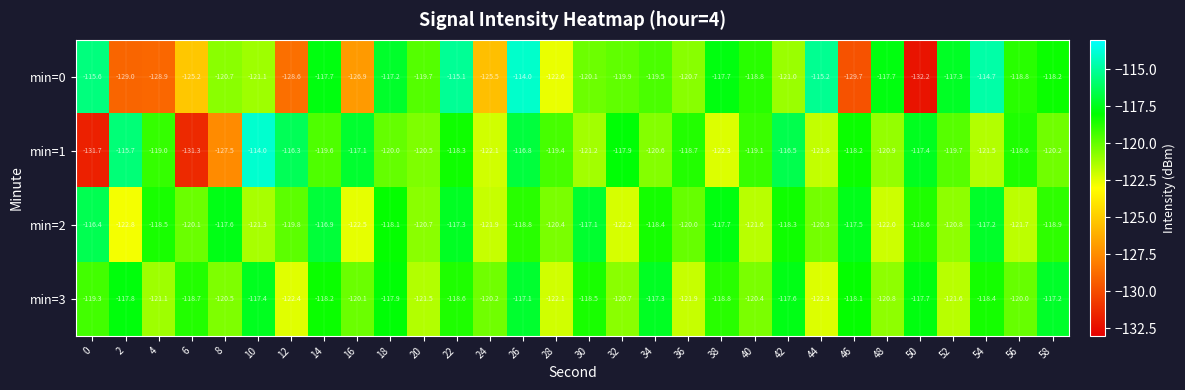

Where is min=3 nearest to the value -119?

38